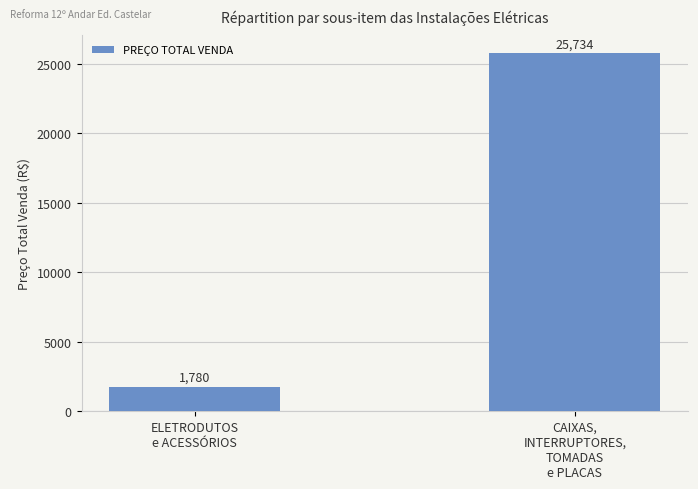

What is the change in value from ELETRODUTOS
e ACESSÓRIOS to CAIXAS,
INTERRUPTORES,
TOMADAS
e PLACAS?

+23953.7